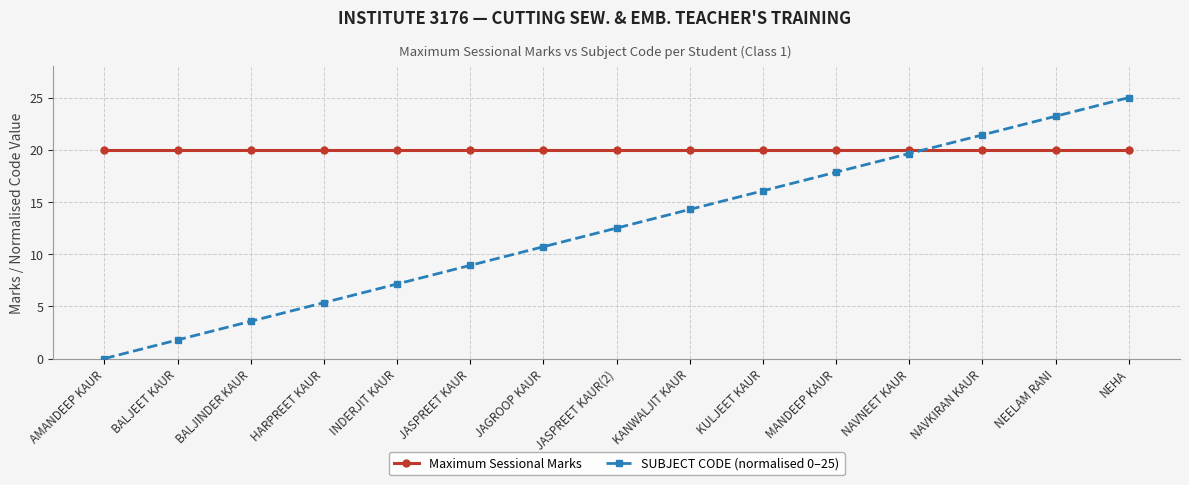

What is the average value of the Maximum Sessional Marks series?

20.0